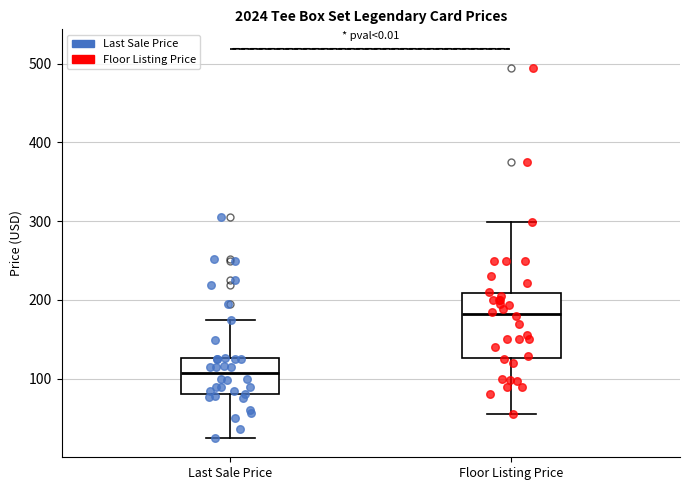

Where is the lower edge of the box for Last Sale Price on the y-axis? The values are not printed on the chart, so give them approximately, as read against the axis.

80